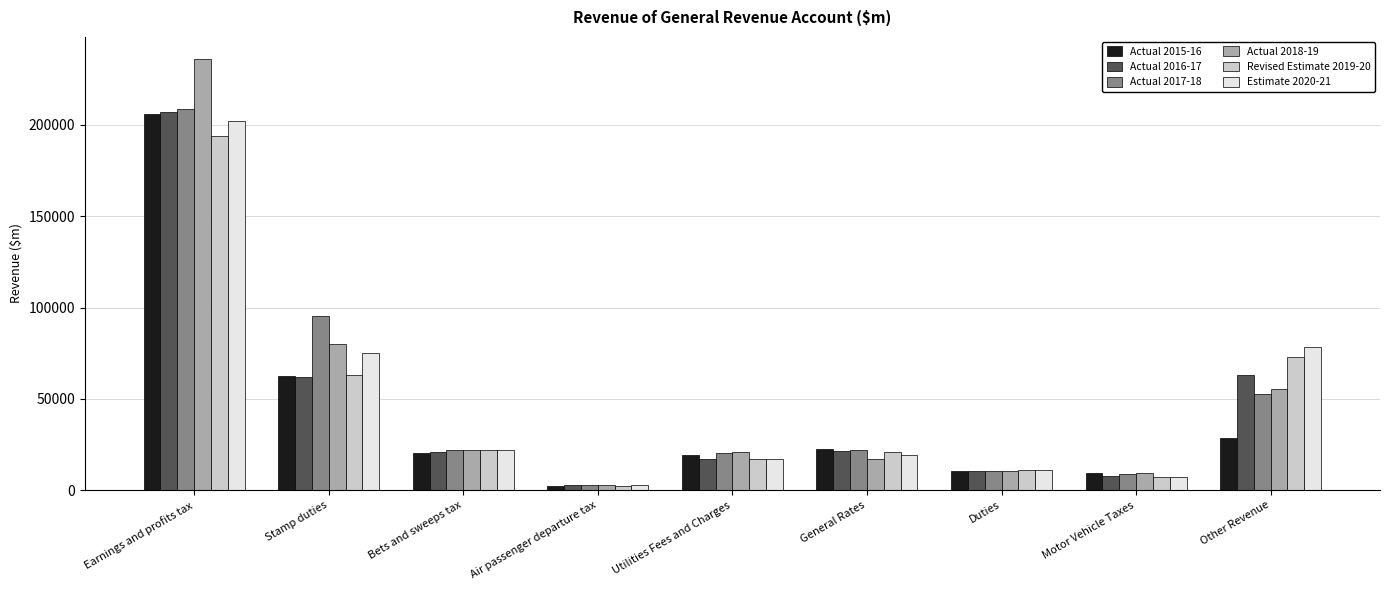

How many groups of bars are there?

9